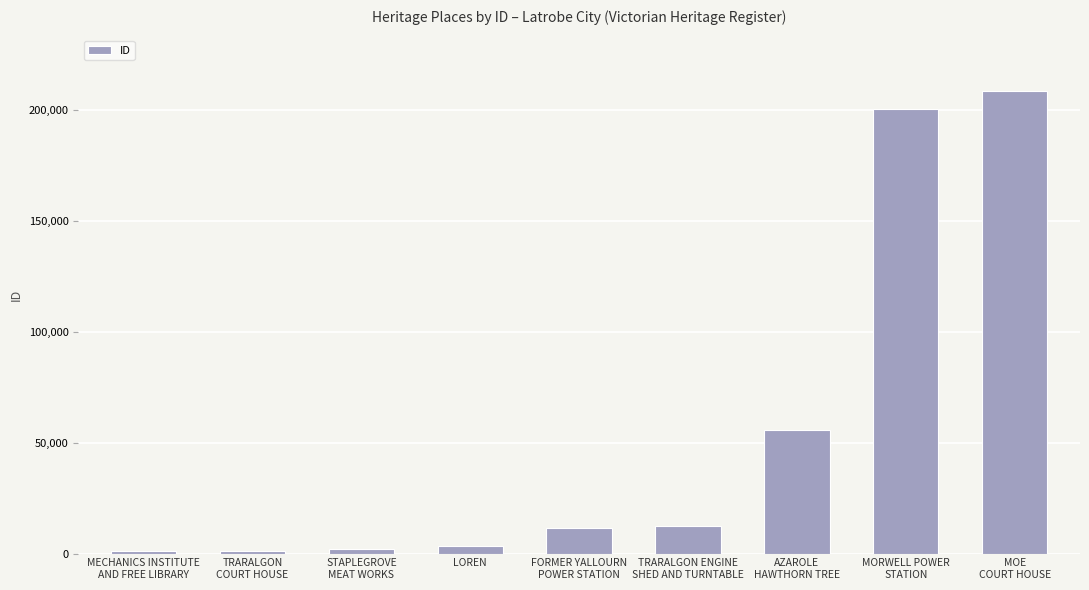

What is the difference between the maximum and second lowest values?

207367